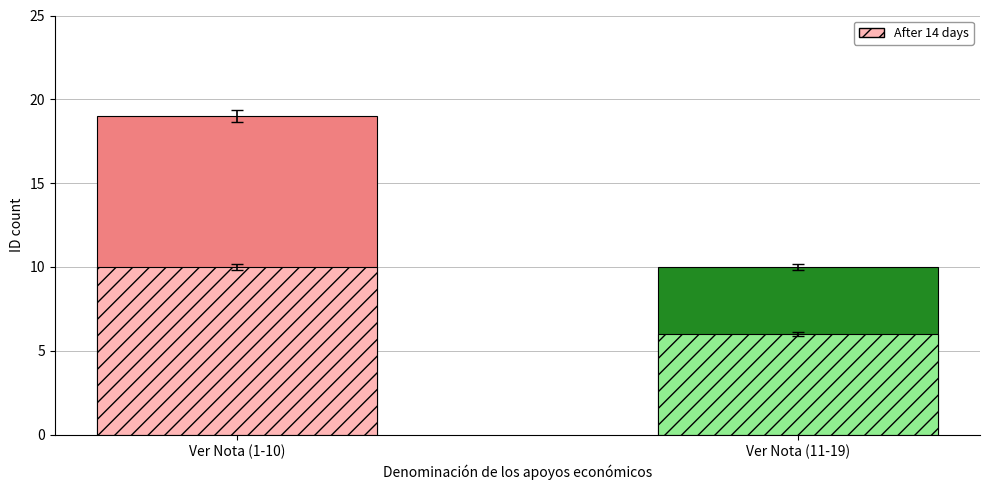

Which category has the highest value in the Before 14 days series?

Ver Nota (1-10)